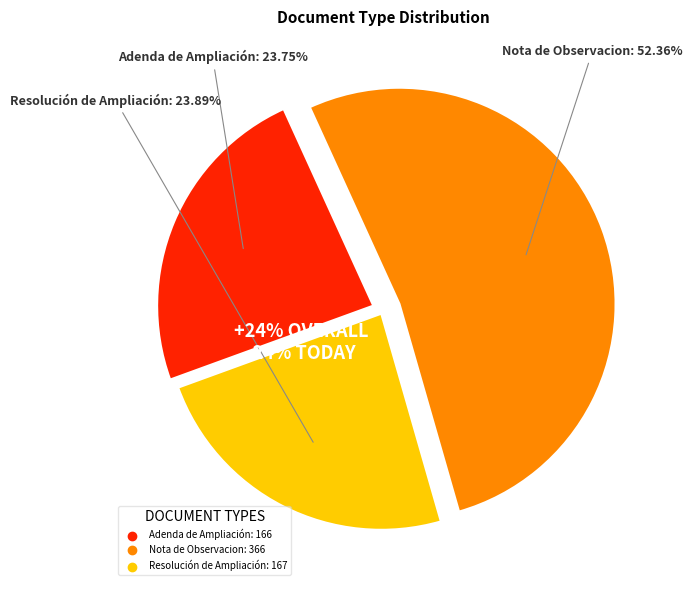

Count the number of slices in the pie.

3